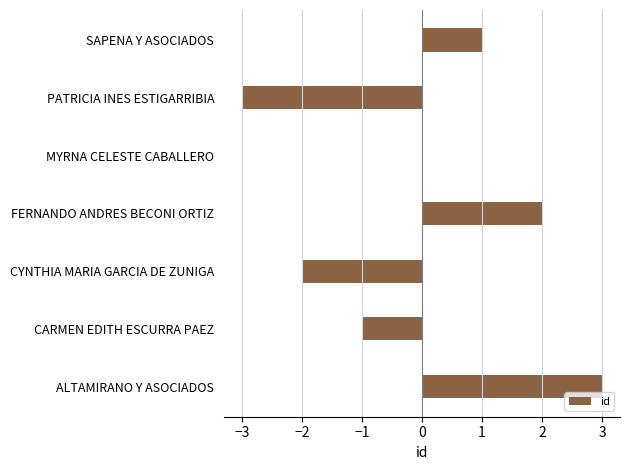

Which category has the highest value across all series?

ALTAMIRANO Y ASOCIADOS